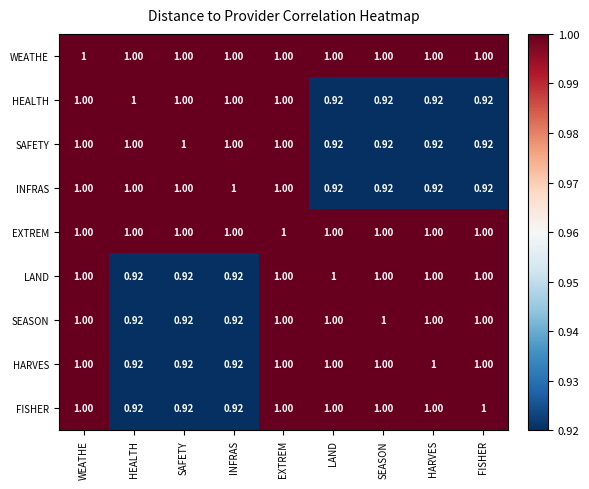

Is the value of HEALTH at HARVES greater than the value of FISHER at SEASON?

No